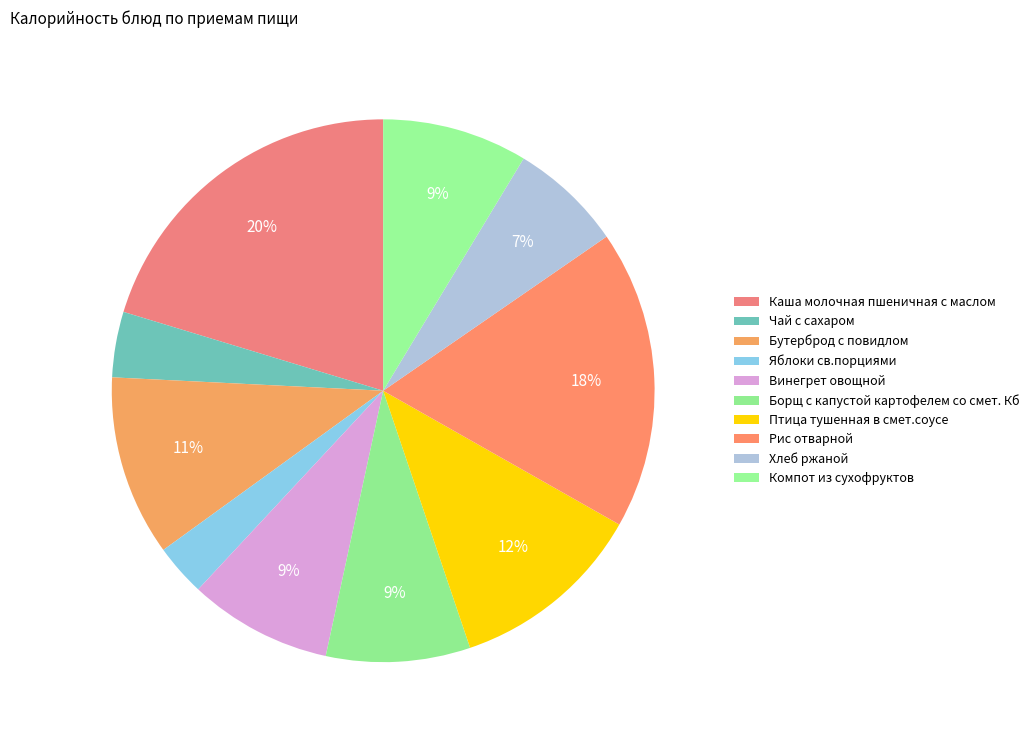

How many segments does this pie chart have?

10